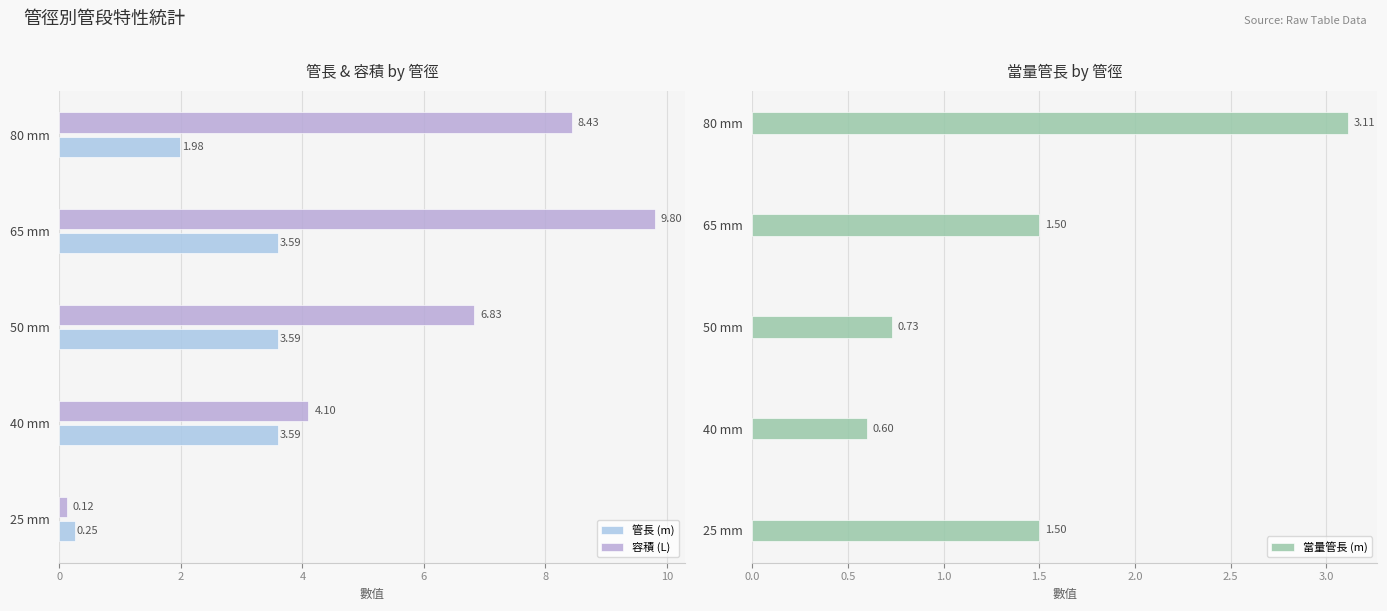

True or false: 容積 (L) has a value of 9.8 at 65 mm.

True